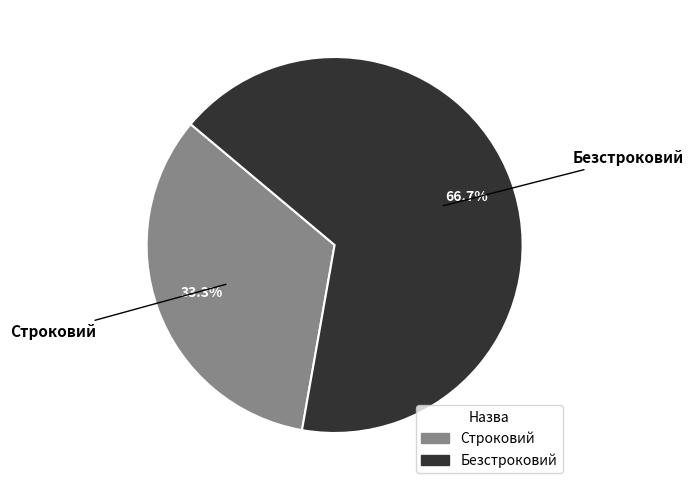

What is the ratio of the value at Безстроковий to the value at Строковий?

2.0